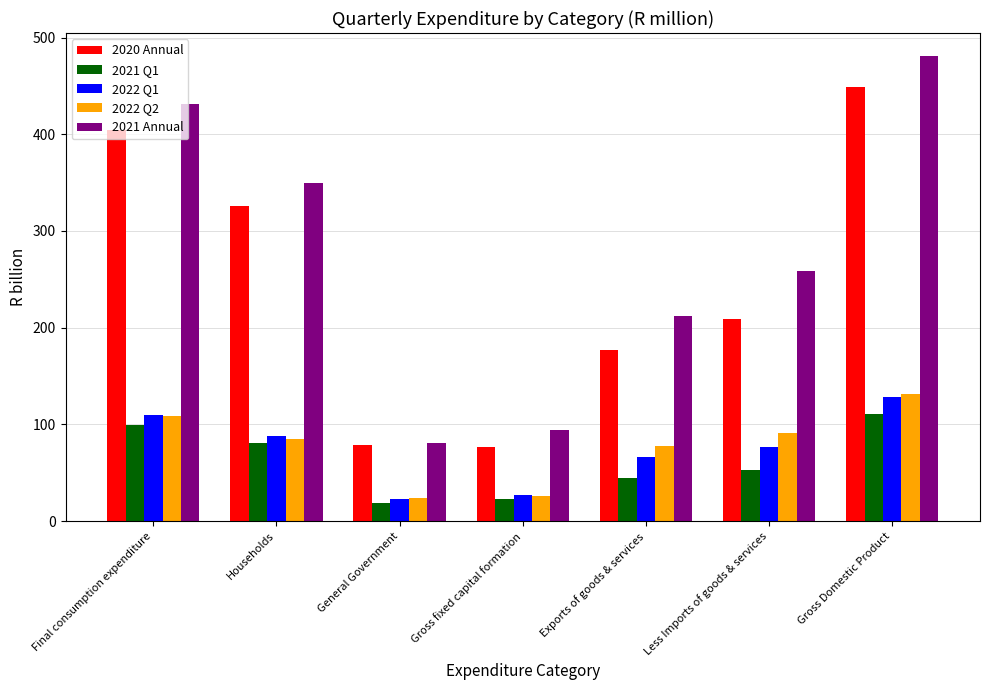

What is the total value across all series at General Government?

225.0